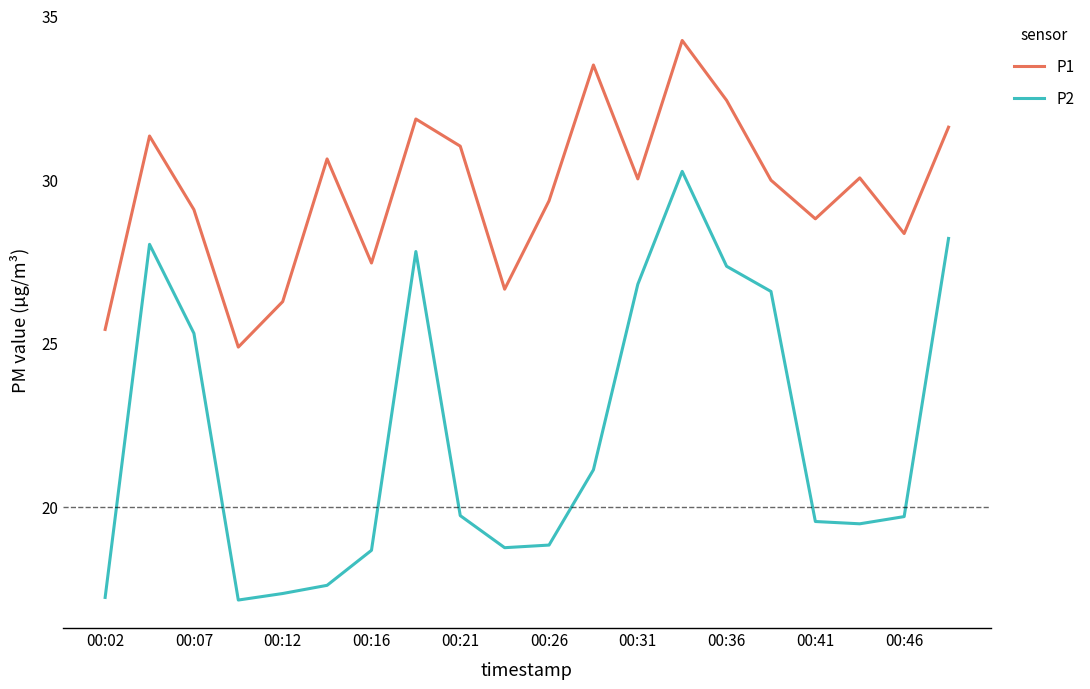

True or false: P1 has more than 1 points higher than both neighbors.

True